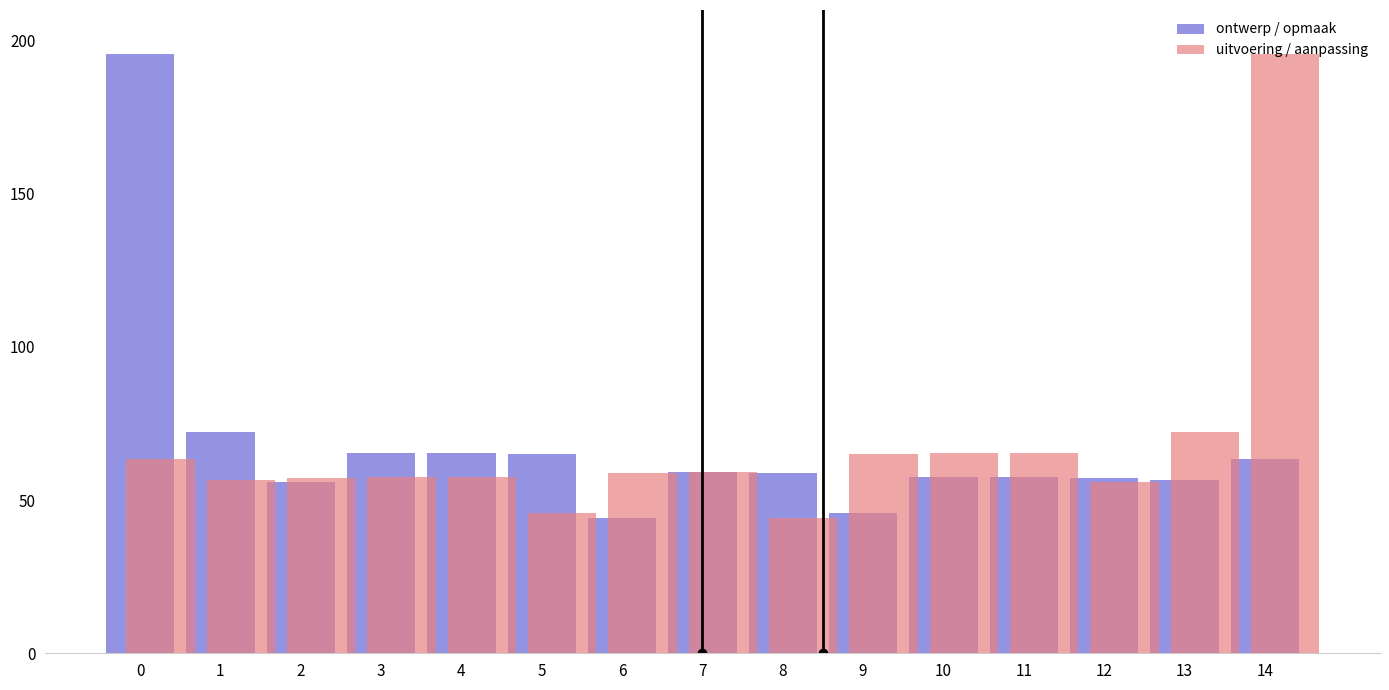

What are all the series names shown in the legend?

ontwerp / opmaak, uitvoering / aanpassing